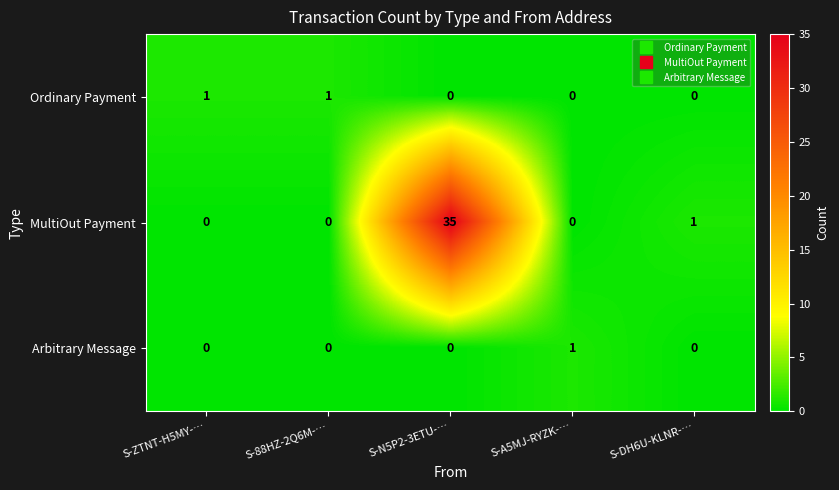

True or false: Arbitrary Message has a value of 0 at S-ZTNT-H5MY-….

True